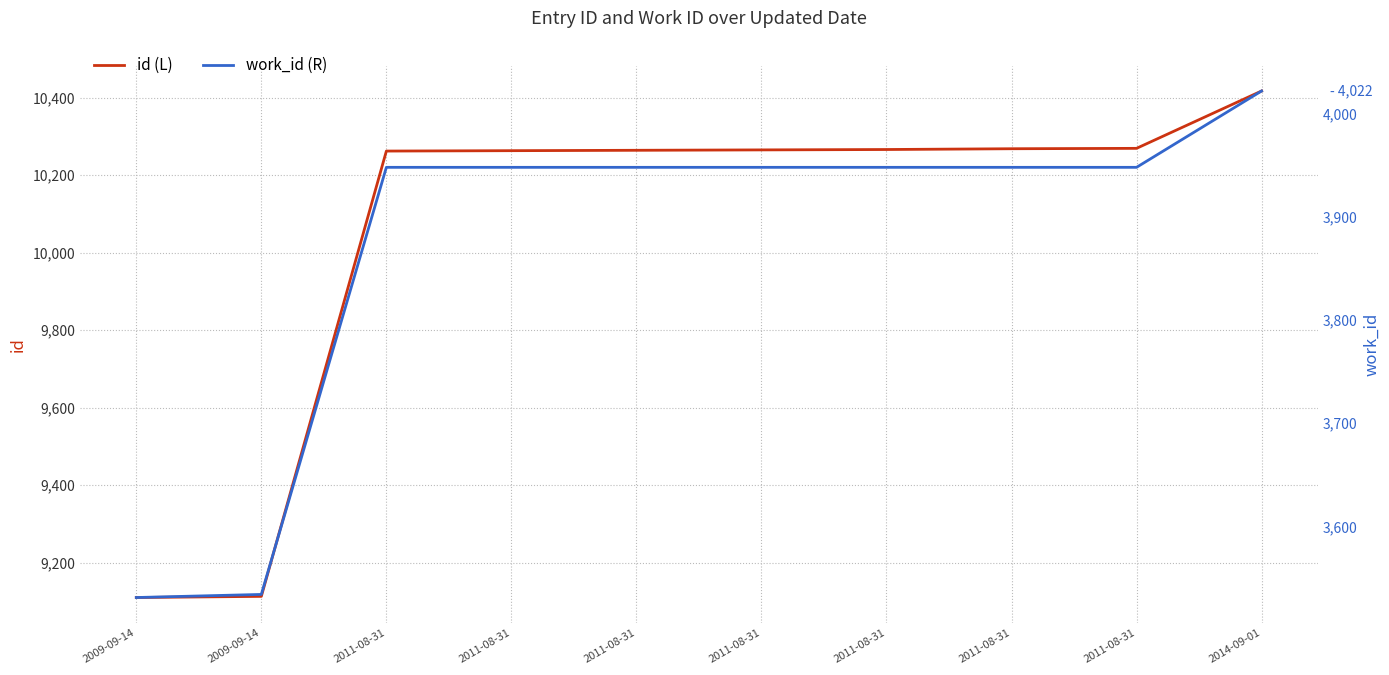

The work_id (R) series shows 3948 at 2011-08-31. True or false?

True